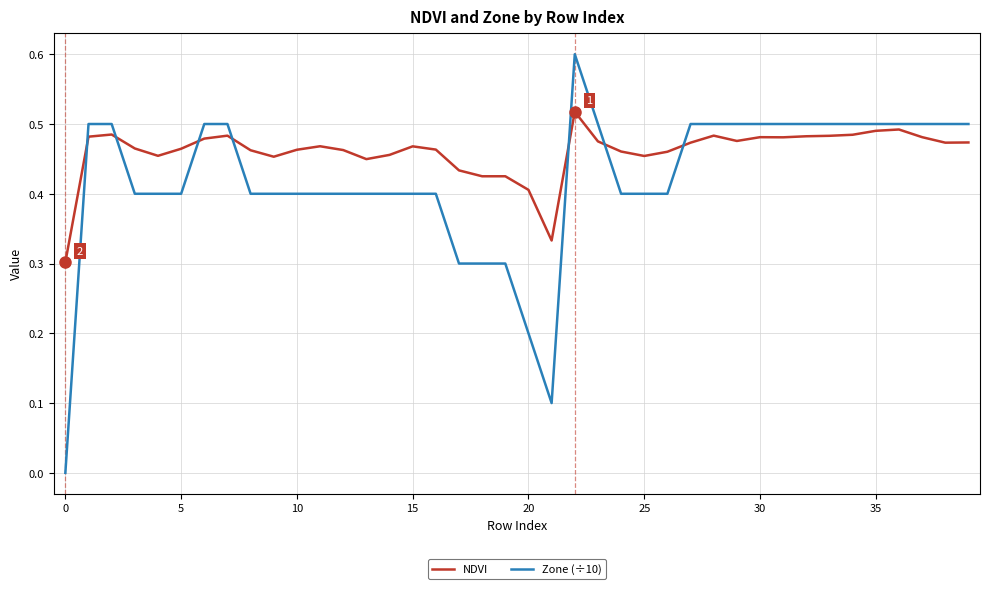

What is the greatest value displayed?

0.6